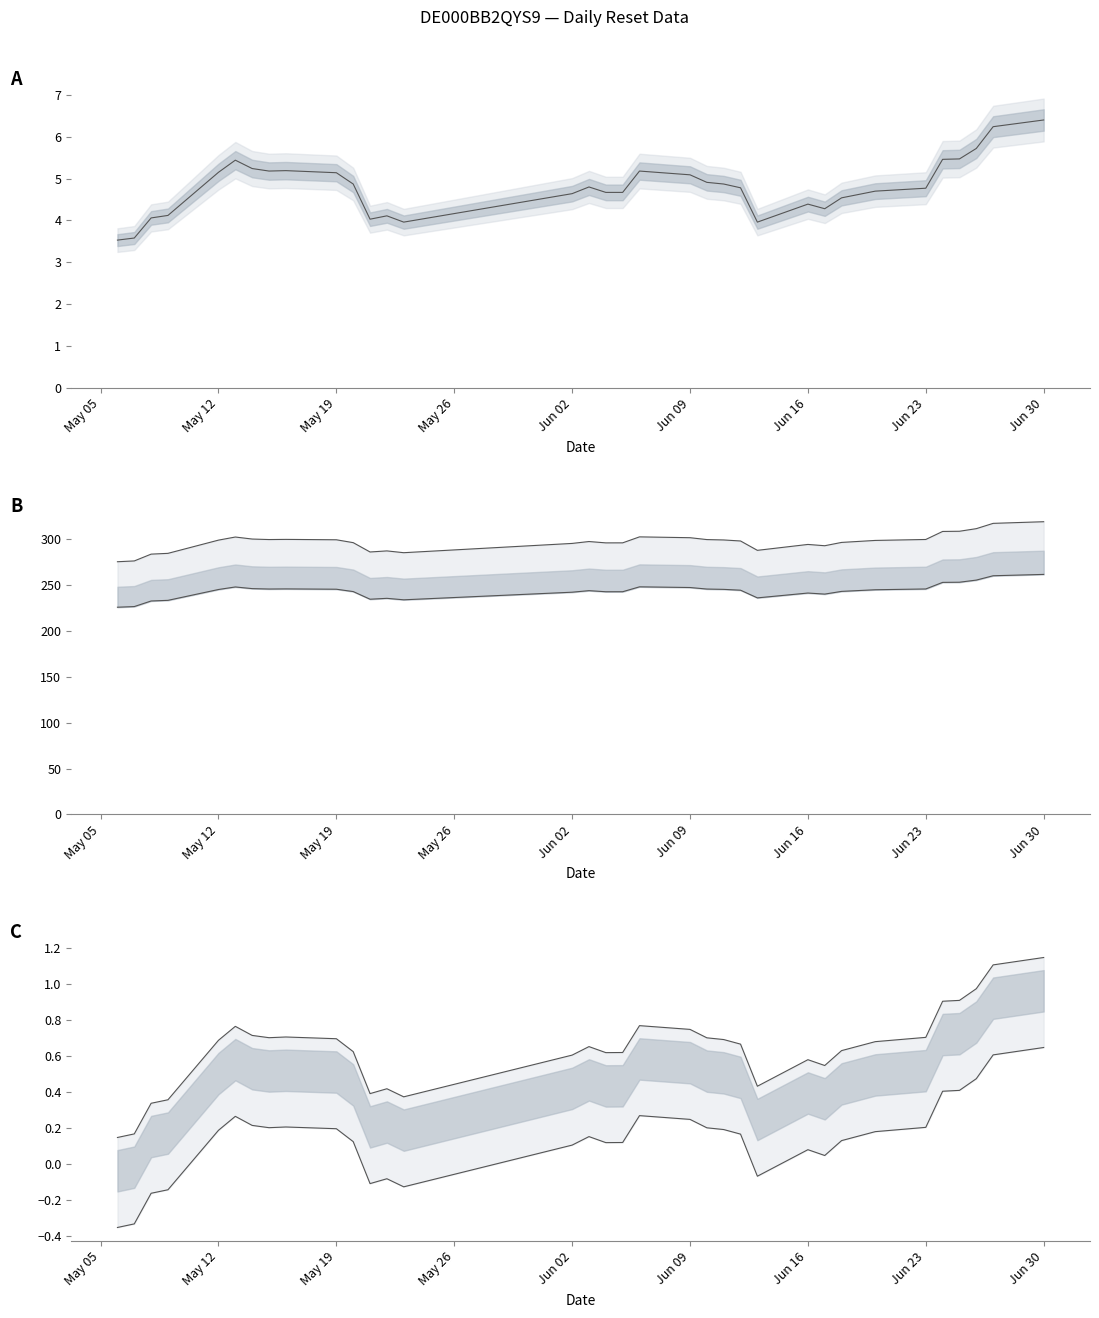

Reading right to left, transcribe all the data shown in this chart.

Waarde op laatste reset: 6.4	6.2	5.7	5.5	5.5	4.8	4.7	4.5	4.3	4.4	4.0	4.8	4.9	4.9	5.1	5.2	4.7	4.7	4.8	4.6	4.0	4.1	4.0	4.9	5.1	5.2	5.2	5.2	5.4	5.2	4.1	4.1	3.6	3.5
Resetgrens upper: 319.0	317.2	311.4	308.6	308.4	299.6	298.6	296.4	292.8	294.2	287.8	298.0	299.1	299.5	301.6	302.5	296.0	295.9	297.4	295.3	285.2	287.2	286.0	296.2	299.3	299.7	299.6	300.1	302.3	298.9	284.5	283.7	276.2	275.4
Resetgrens: 261.6	260.1	255.4	253.0	252.9	245.7	244.8	243.1	240.1	241.3	236.0	244.4	245.3	245.6	247.3	248.0	242.7	242.7	243.9	242.2	233.9	235.5	234.5	242.9	245.4	245.8	245.6	246.1	247.9	245.1	233.3	232.6	226.5	225.8
Koers upper: 1.1	1.1	1.0	0.9	0.9	0.7	0.7	0.6	0.5	0.6	0.4	0.7	0.7	0.7	0.8	0.8	0.6	0.6	0.7	0.6	0.4	0.4	0.4	0.6	0.7	0.7	0.7	0.7	0.8	0.7	0.4	0.3	0.2	0.1
Koers lower: 0.7	0.6	0.5	0.4	0.4	0.2	0.2	0.1	0.0	0.1	-0.1	0.2	0.2	0.2	0.3	0.3	0.1	0.1	0.2	0.1	-0.1	-0.1	-0.1	0.1	0.2	0.2	0.2	0.2	0.3	0.2	-0.1	-0.2	-0.3	-0.3